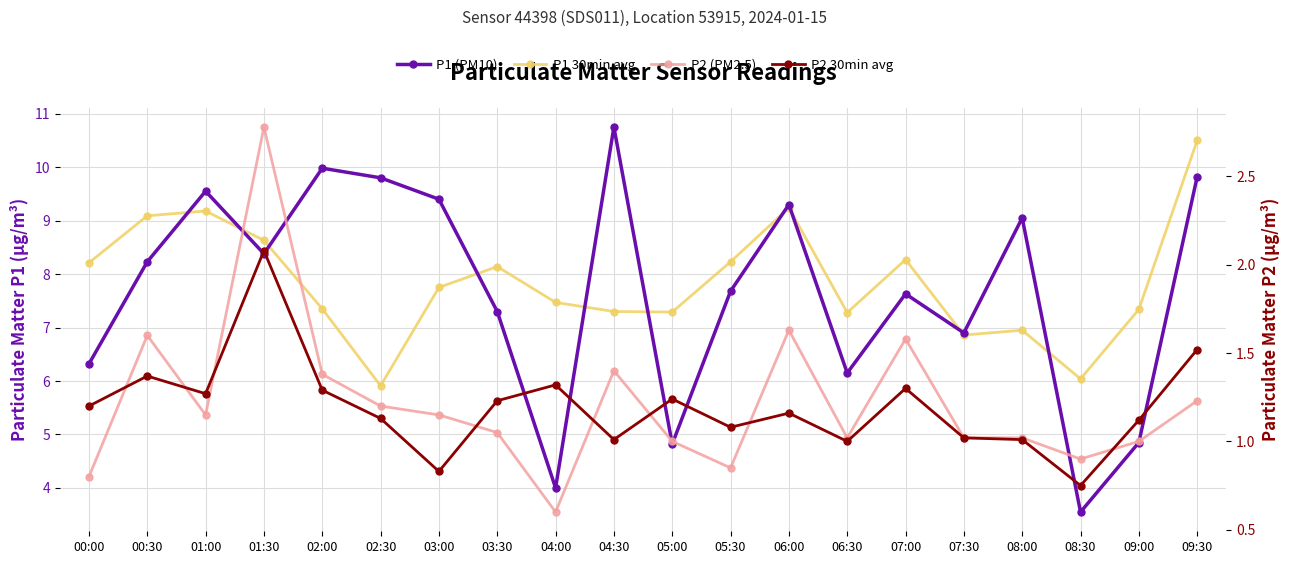

True or false: P2 30min avg has more than 2 interior local peaks.

True